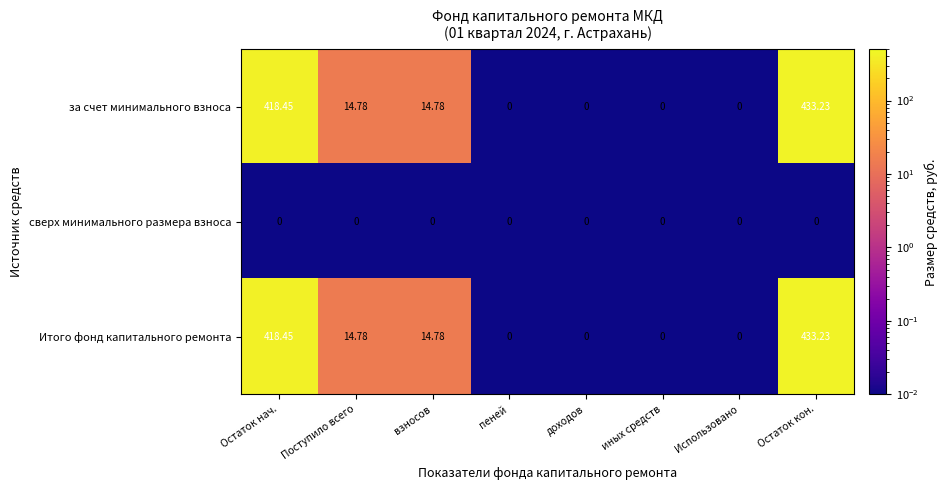

How many data points in за счет минимального взноса are above 14?

4